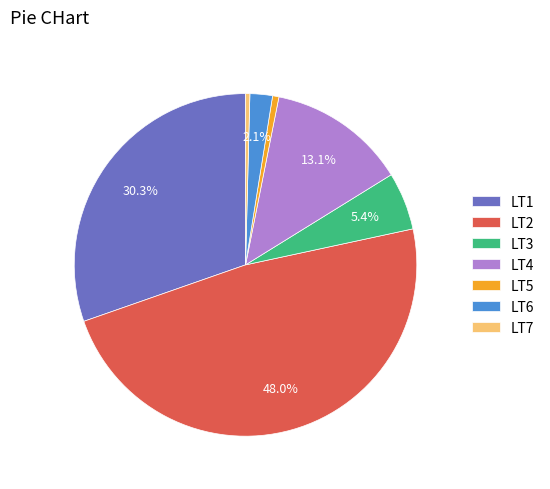

Which has a higher value, LT4 or LT3?

LT4